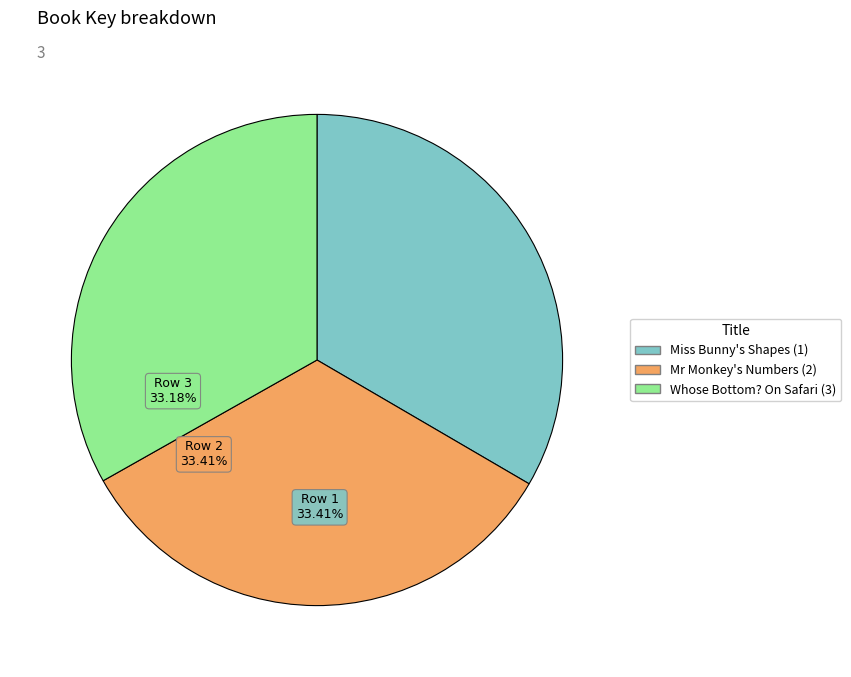

What portion of the pie excludes Mr Monkey's Numbers (2)?

66.6%